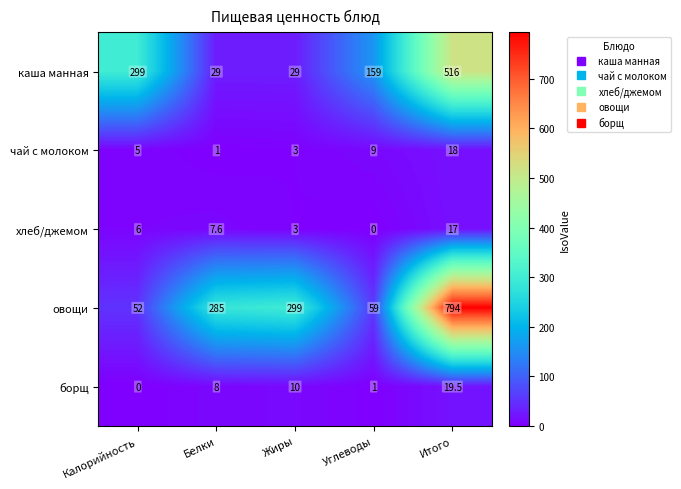

Rank the series by their maximum value, from highest to lowest.

овощи, каша манная, борщ, чай с молоком, хлеб/джемом